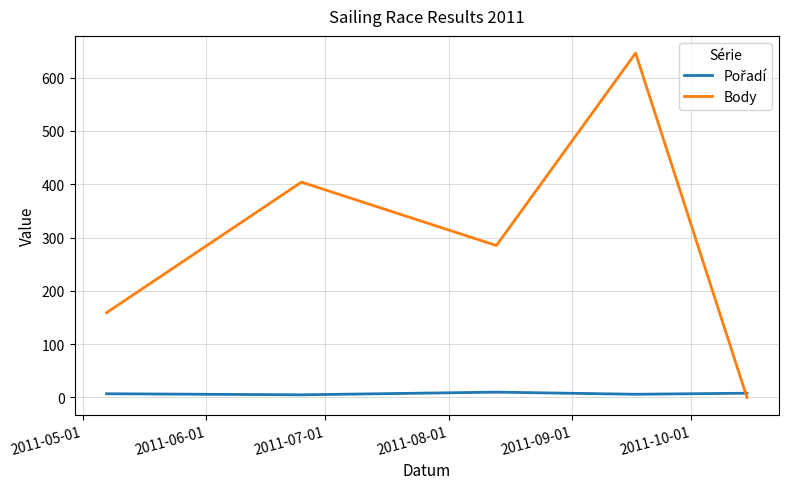

What is the difference between the maximum and second lowest values in the Body series?

487